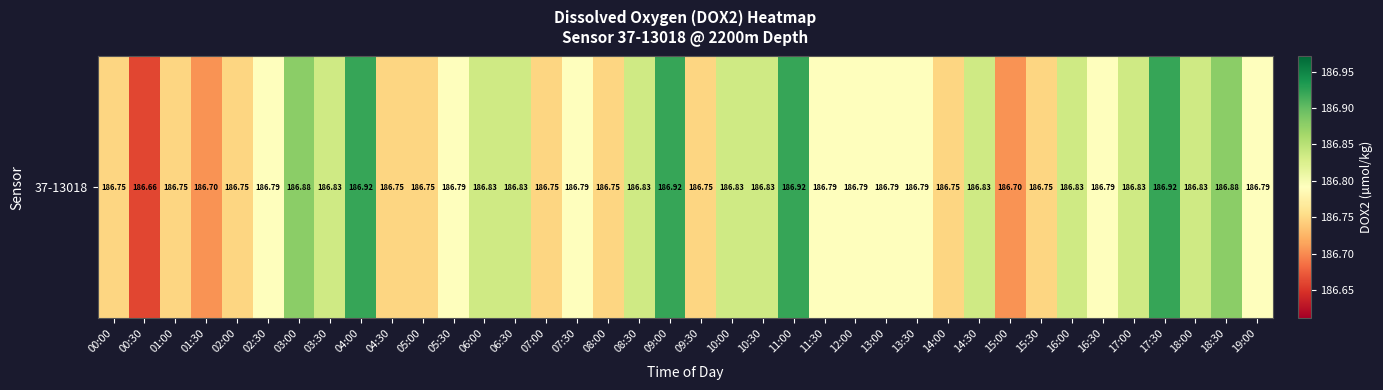

True or false: the data shows 274.2 at 18:30.

False